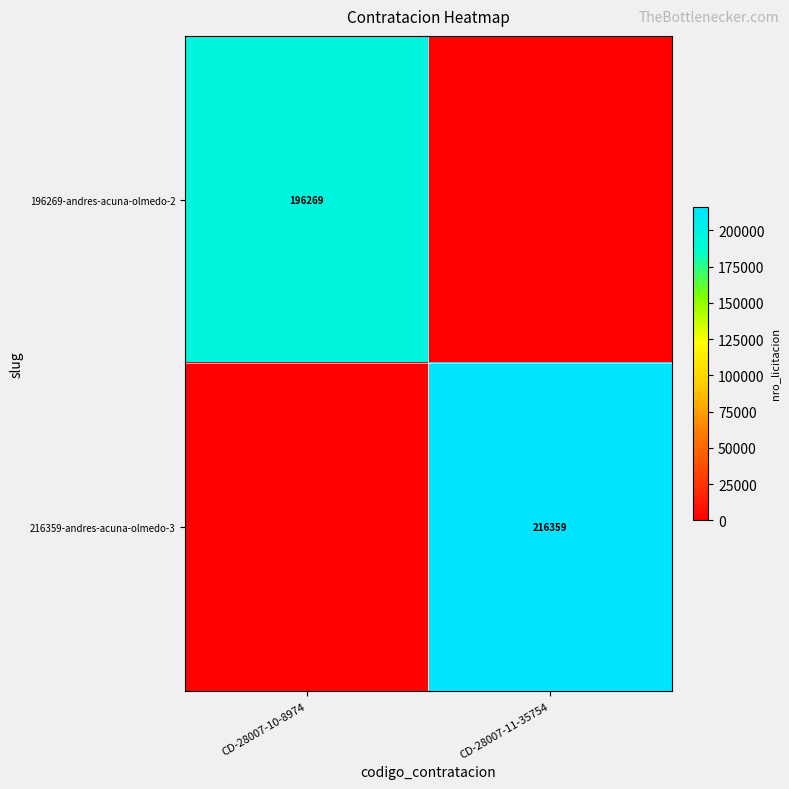

The value of 216359-andres-acuna-olmedo-3 at CD-28007-11-35754 is 65145. True or false?

False